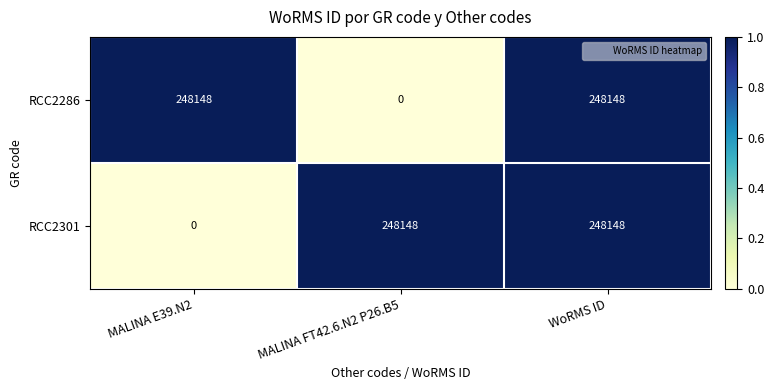

Rank the series at MALINA FT42.6.N2 P26.B5 from highest to lowest value.

RCC2301, RCC2286